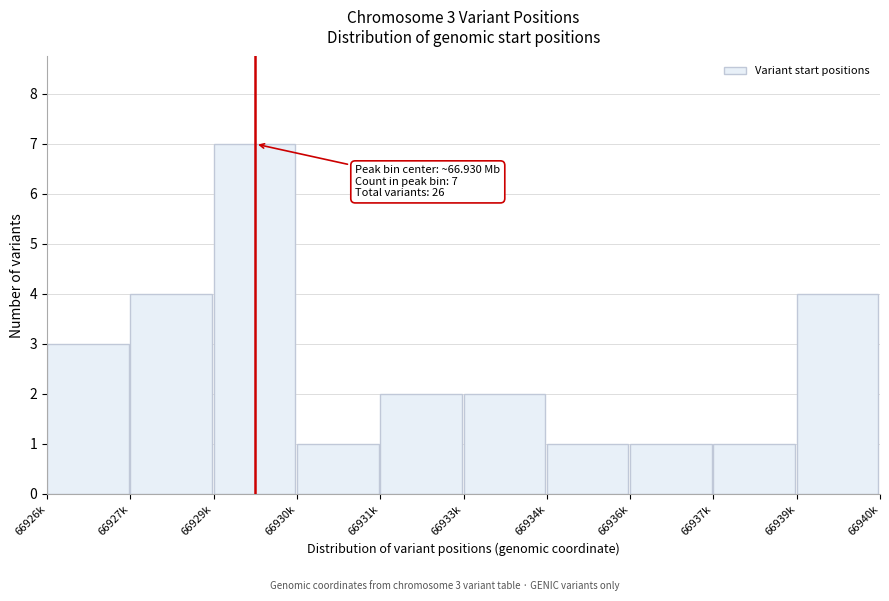

Reading left to right, what are all the values shown in this chart?

3	4	7	1	2	2	1	1	1	4